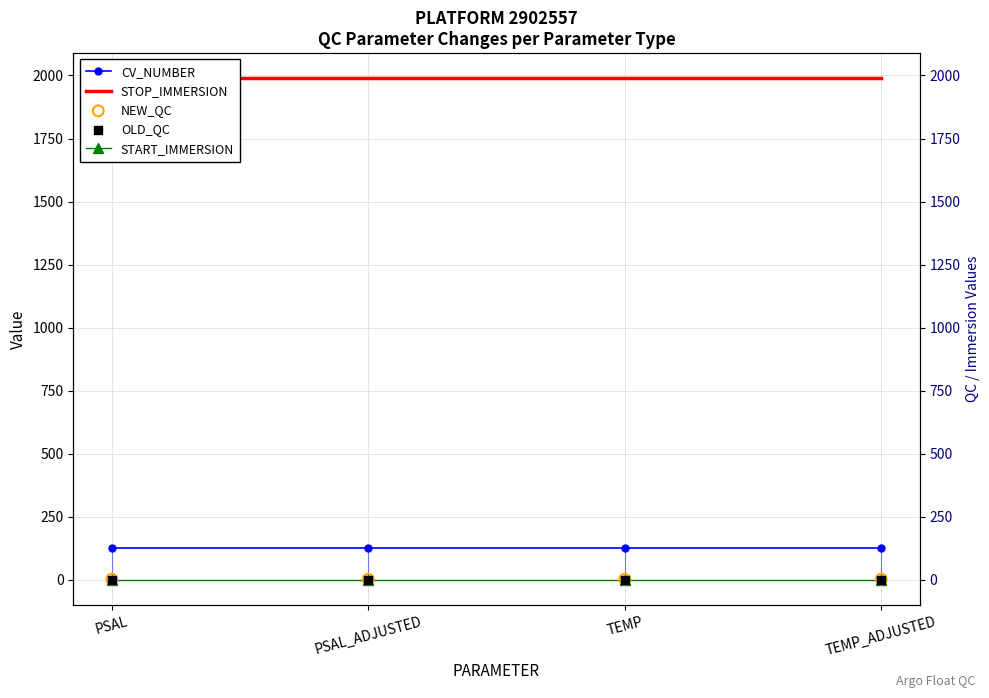

What is the total value across all series at TEMP?

2122